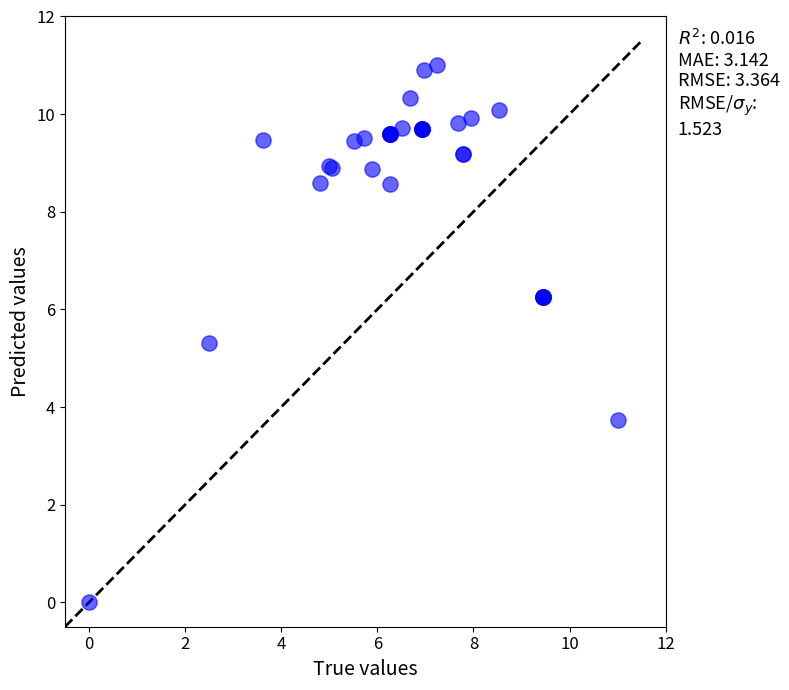

What Y value in the scatter plot is closest to 5?

5.3